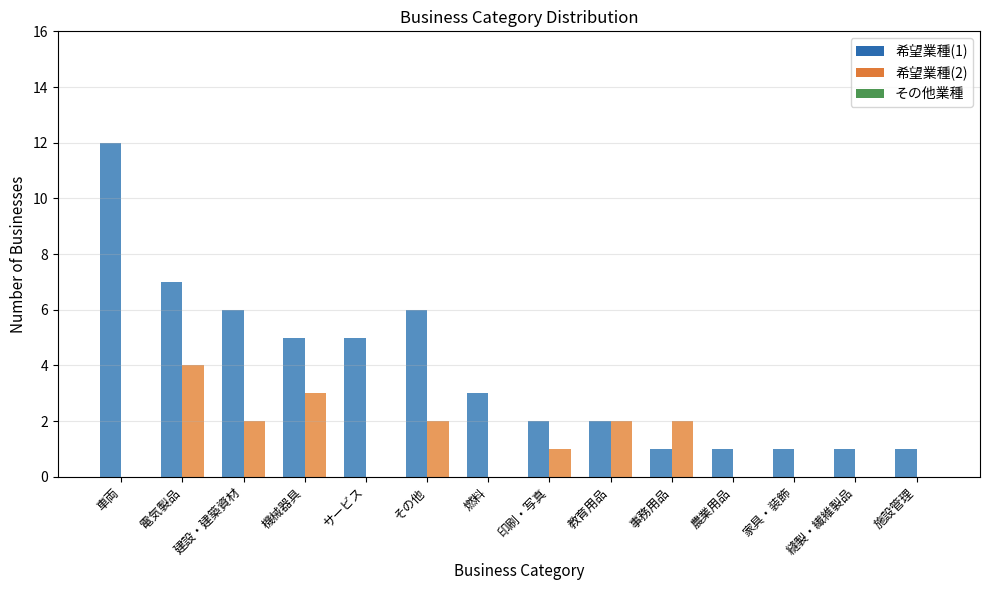

Between 電気製品 and 機械器具, which series saw the biggest shift?

希望業種(1)